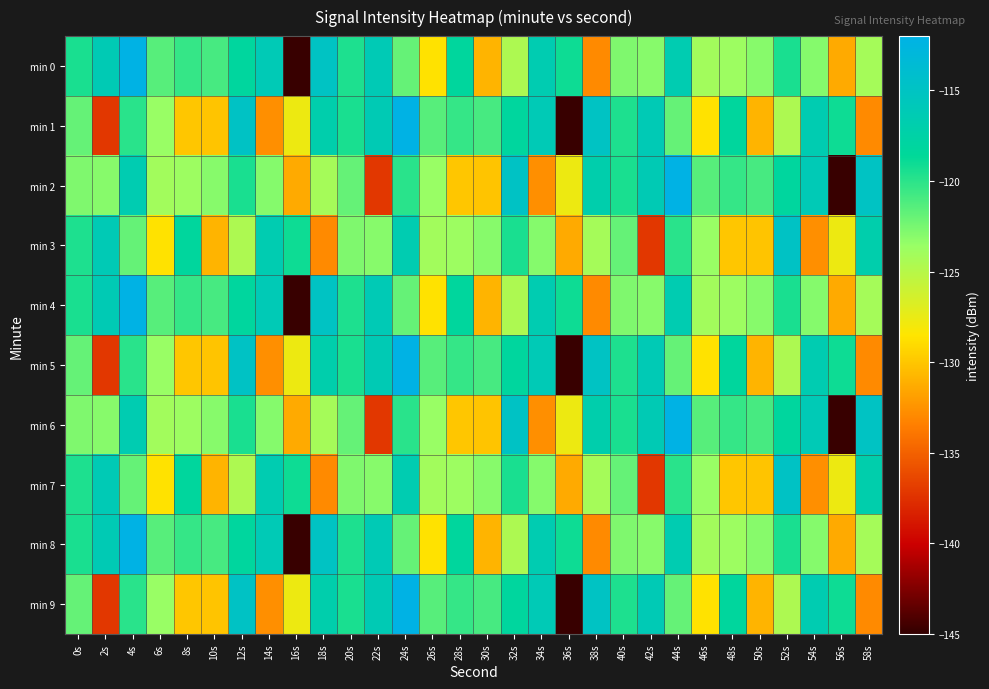

Which has a higher value, 18s or 46s?

18s